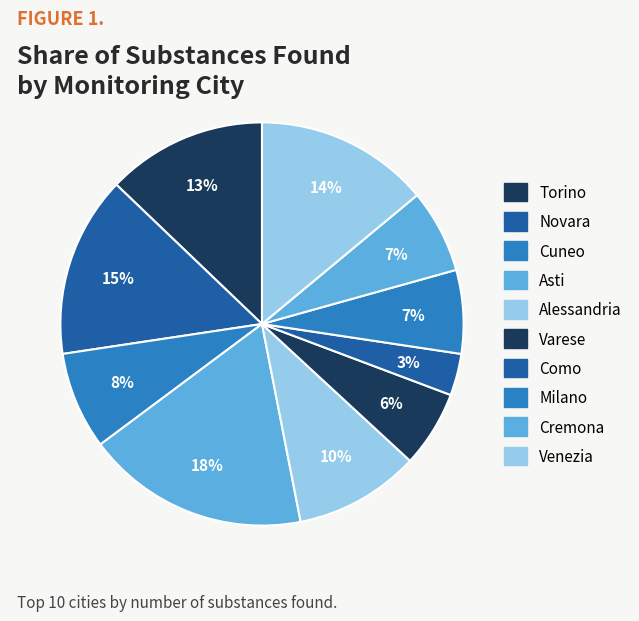

What is the largest slice in the pie chart?

Asti